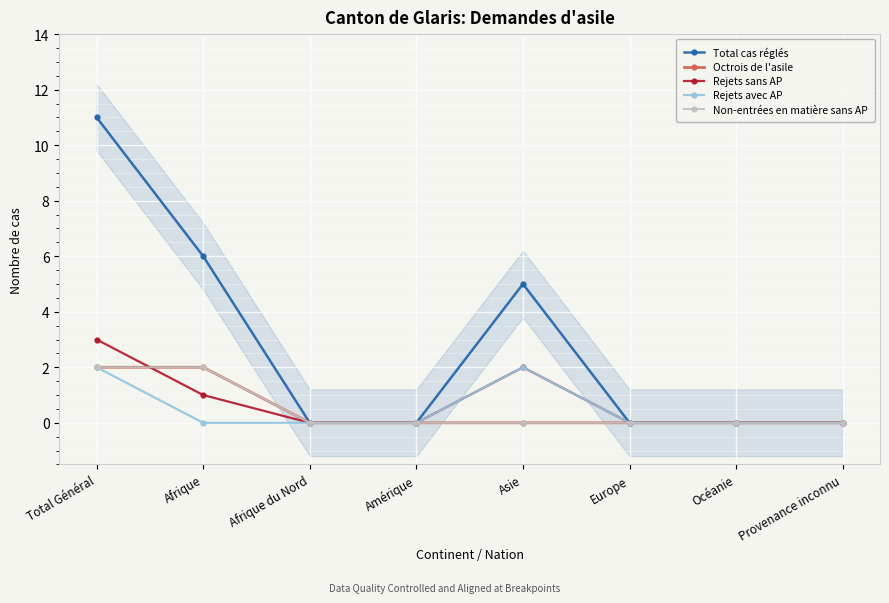

True or false: Octrois de l'asile has a value of 3 at Afrique.

False